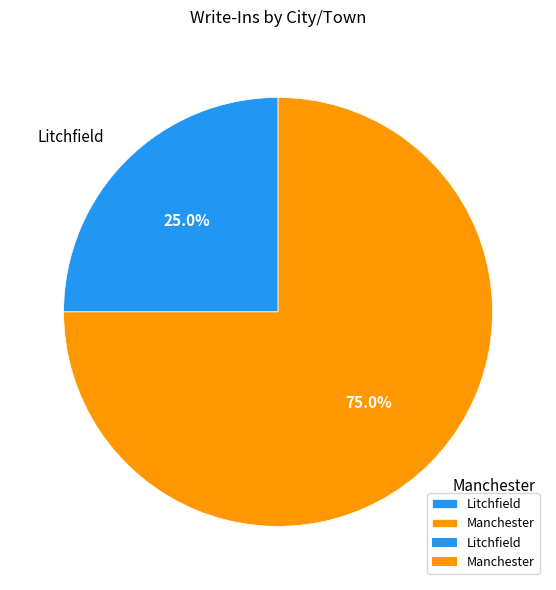

To the nearest percent, what percentage of the pie is Manchester?

75%